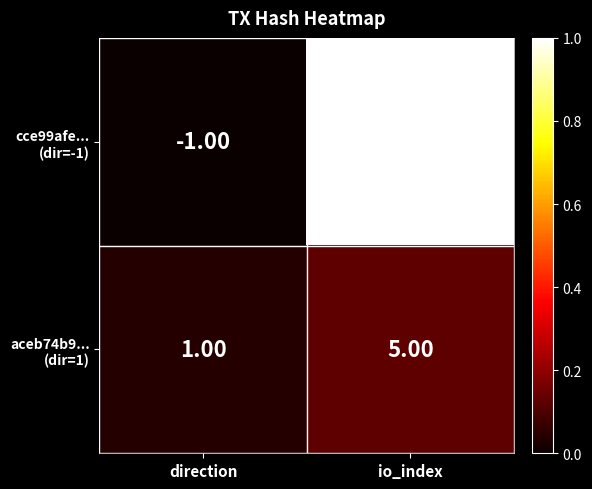

What is the spread (max minus min) of values at io_index?

42